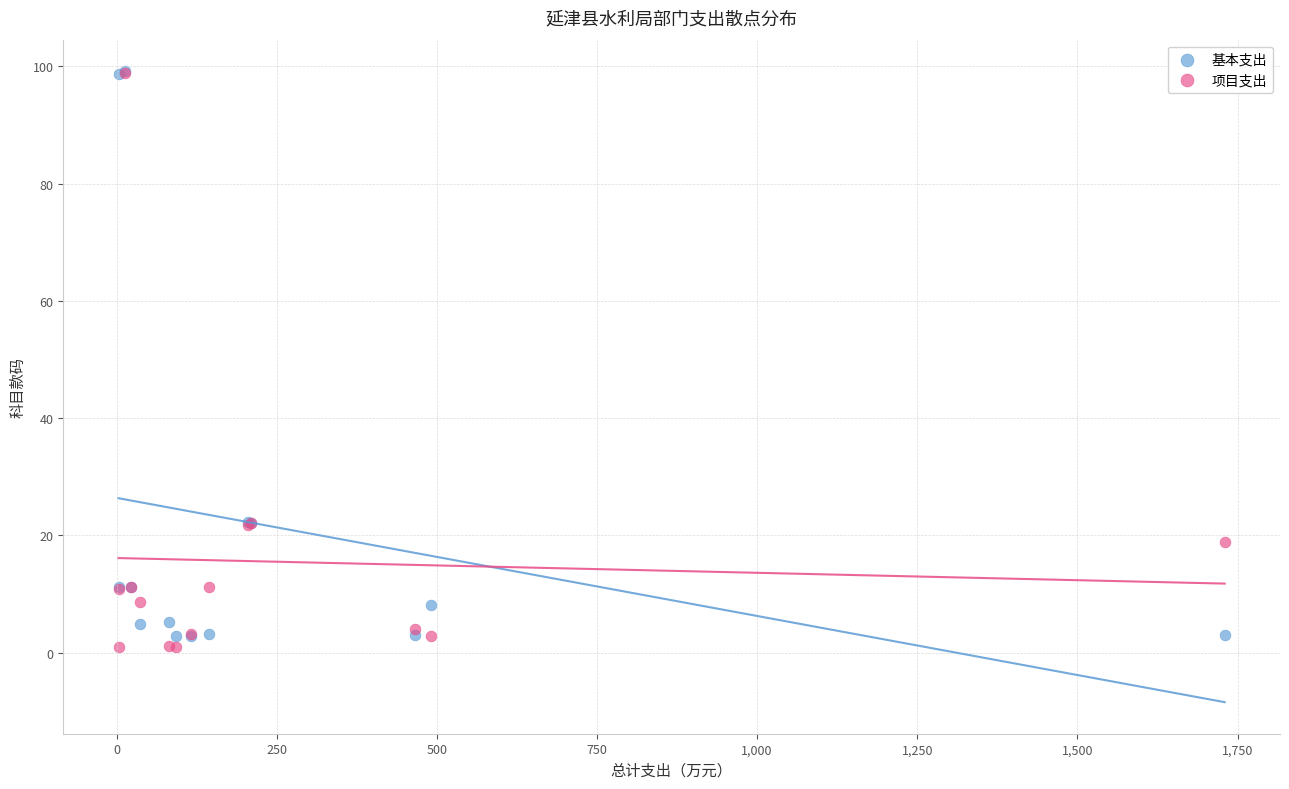

What are all the series names shown in the legend?

基本支出, 项目支出